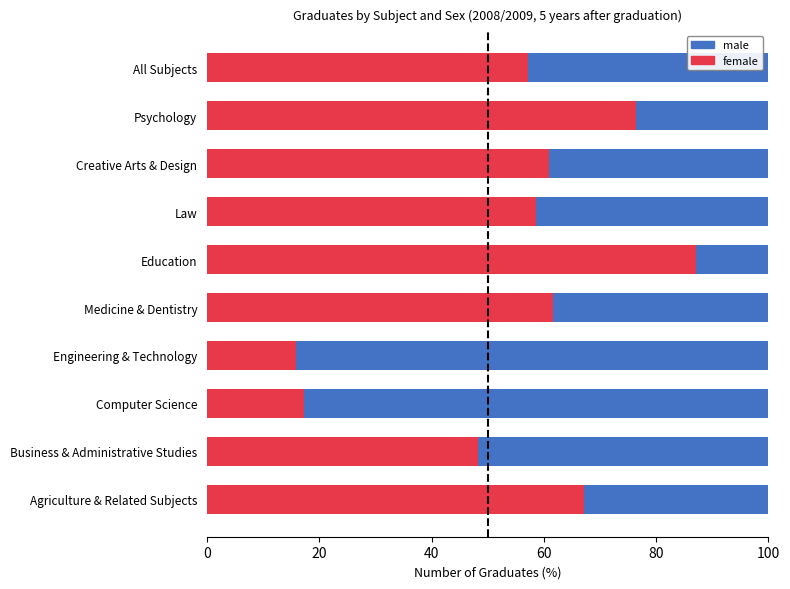

What is the average value of the male series?

44.9